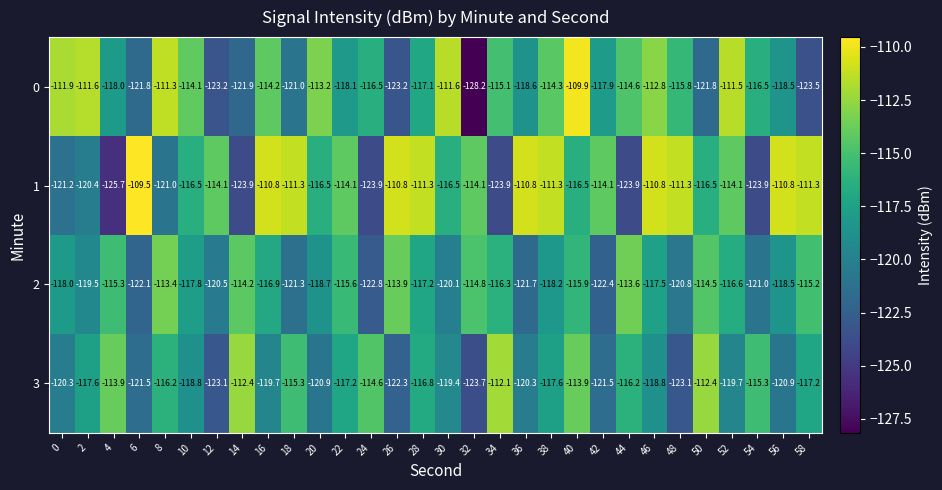

True or false: 3 has a value of -121.5 at 6.

True